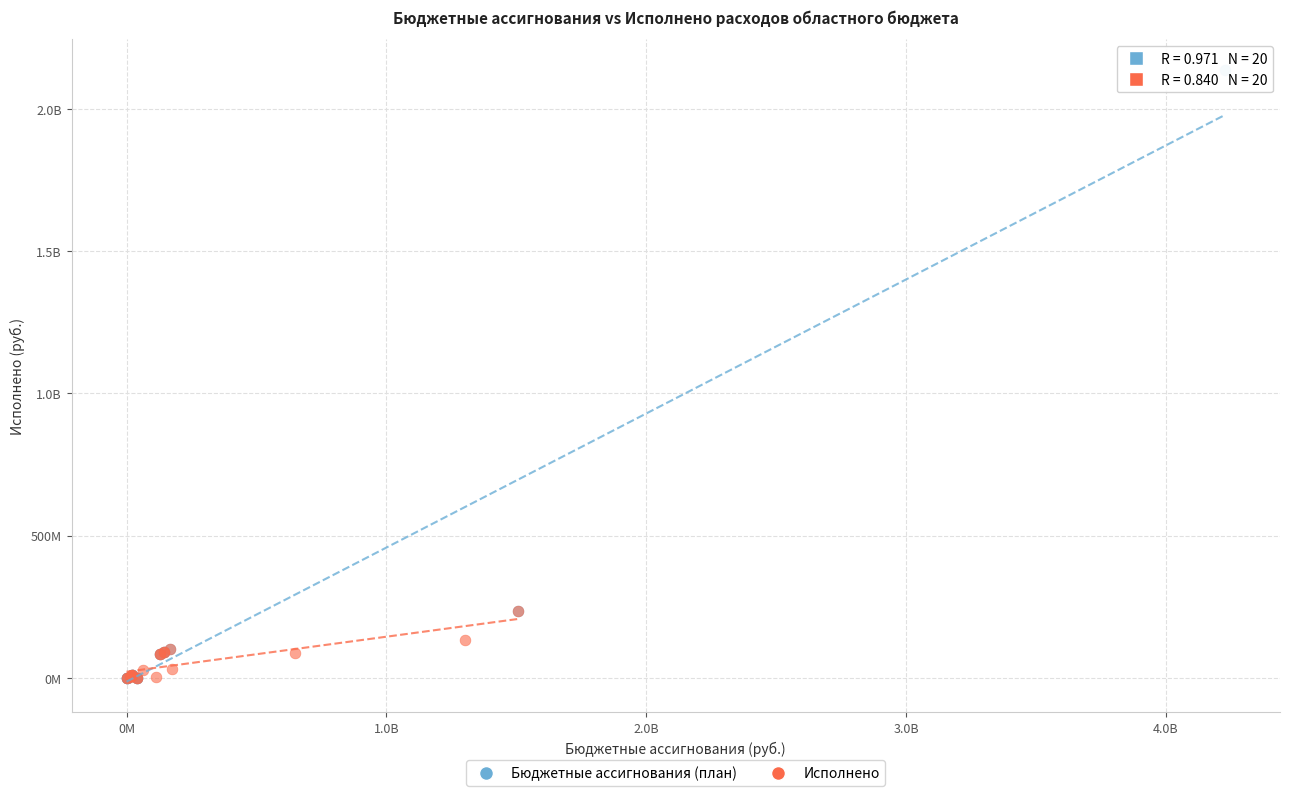

What are all the series names shown in the legend?

Бюджетные ассигнования (план), Исполнено